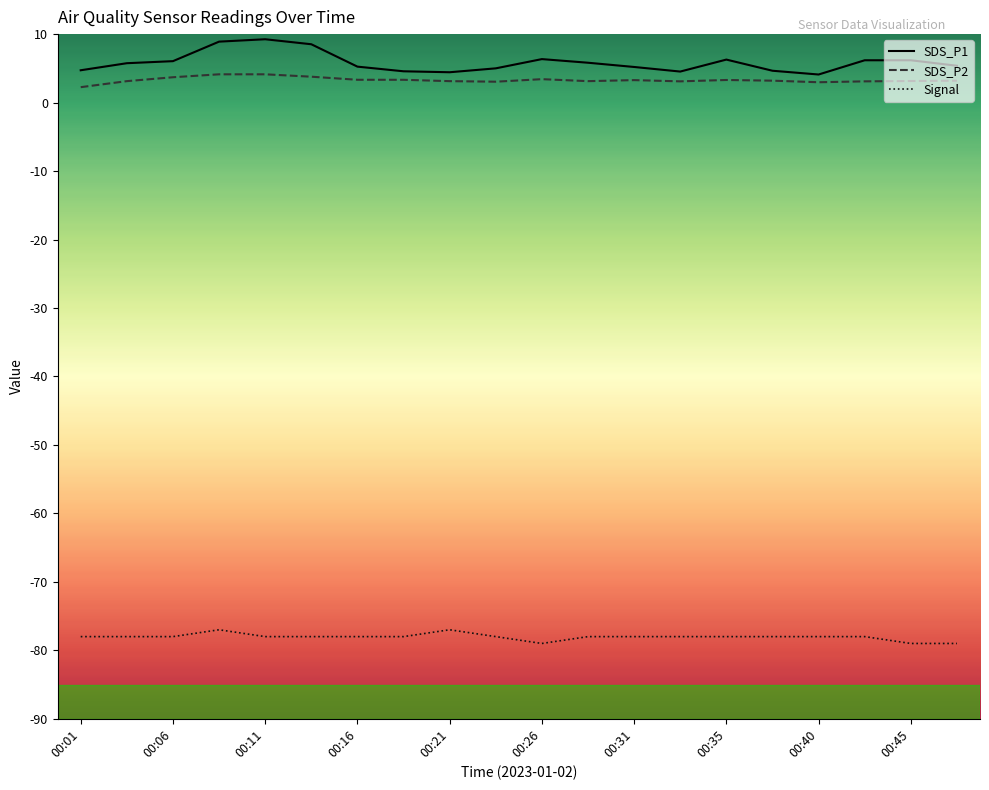

True or false: Signal and SDS_P1 cross at least once.

False